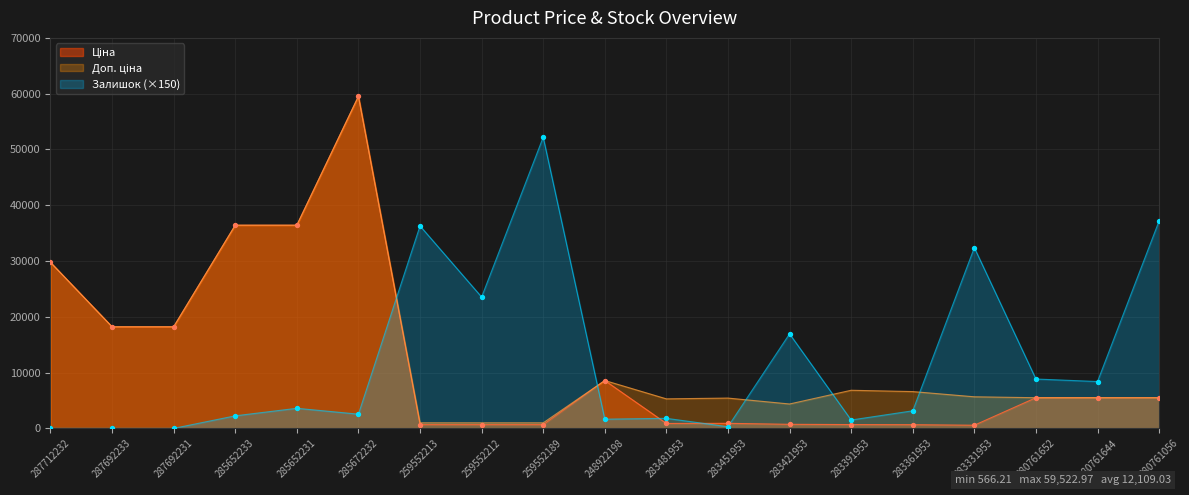

At how many categories does at least one series exceed 42415?

2